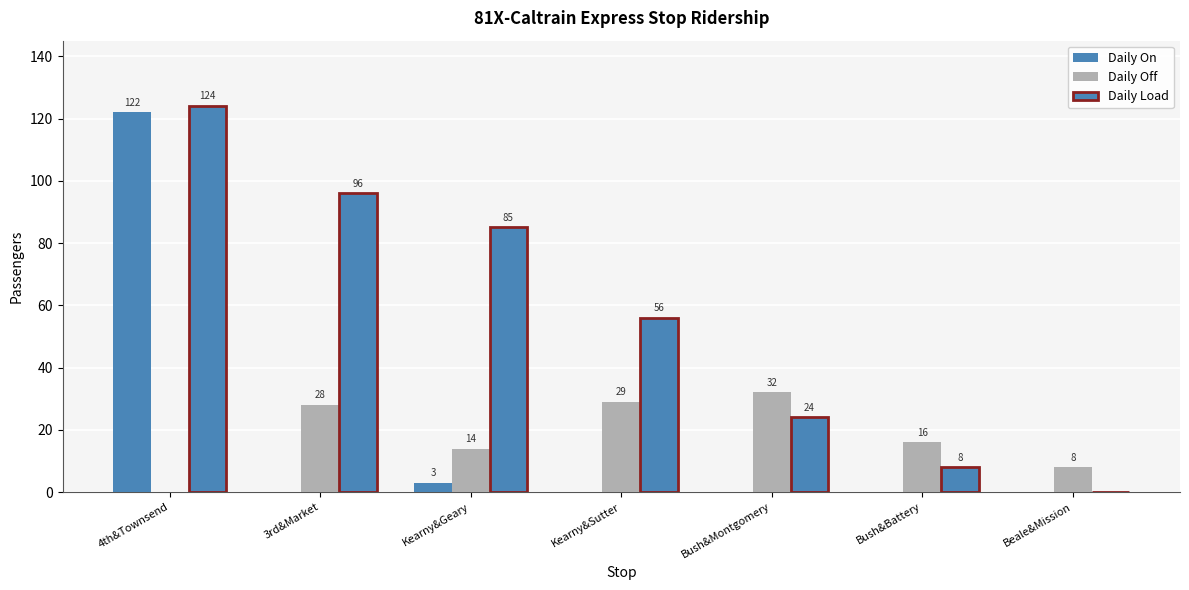

Are the bars horizontal?

No